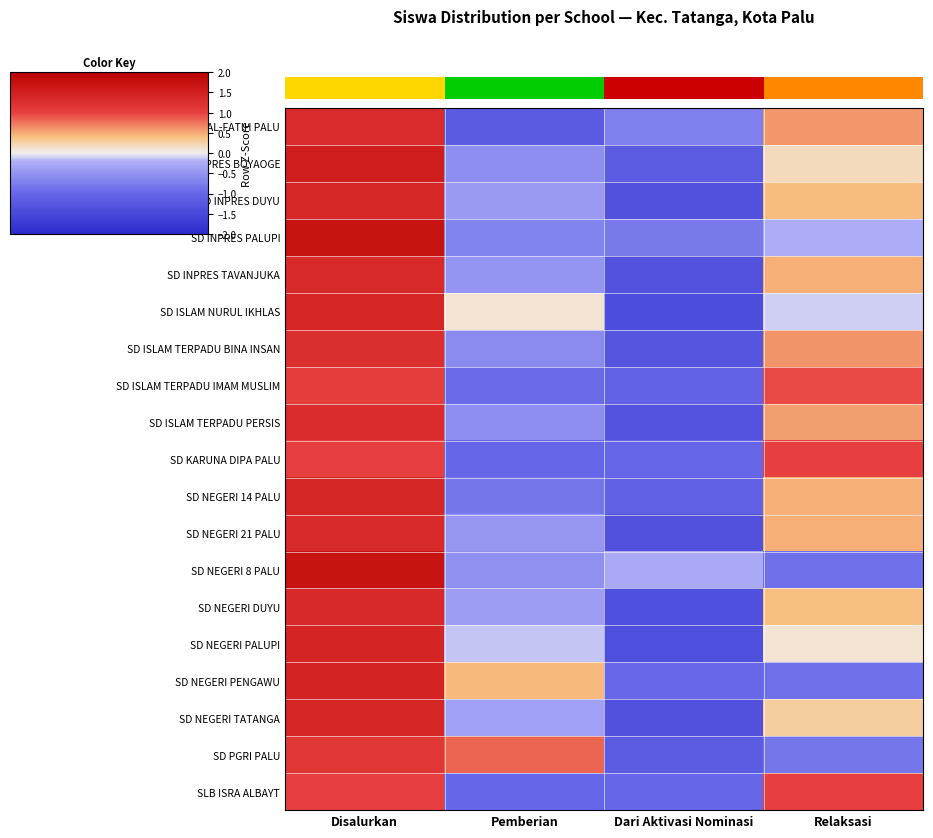

Count the number of data series in this chart.

19